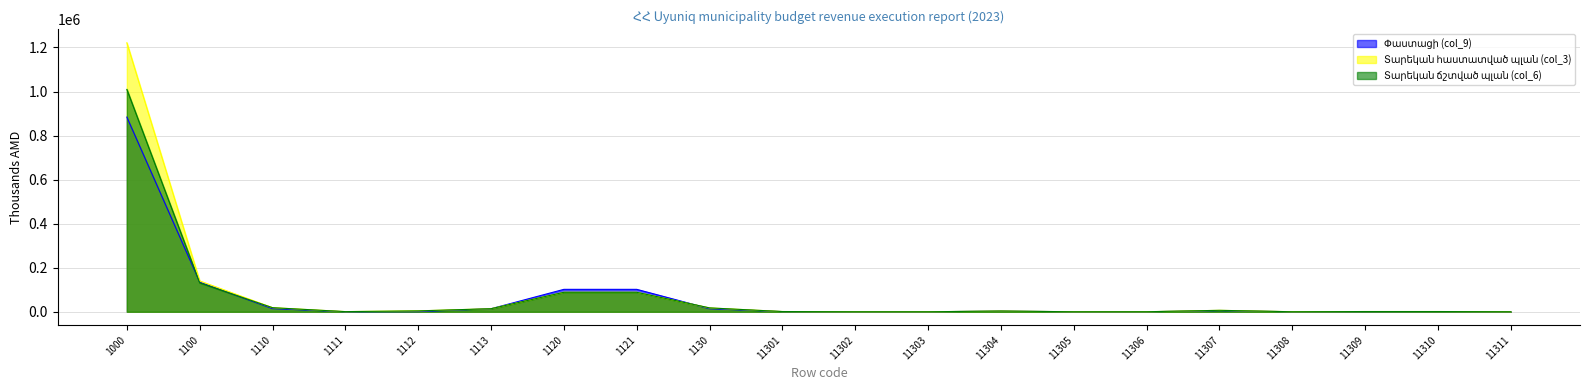

Reading left to right, transcribe all the data shown in this chart.

Փաստացի (col_9): 1000=883934.5	1100=135010.9	1110=14495.4	1111=51.0	1112=684.9	1113=13759.4	1120=101767.3	1121=101767.3	1130=13934.4	11301=667.0	11302=0.0	11303=0.0	11304=2960.0	11305=0.0	11306=50.0	11307=5199.0	11308=41.1	11309=556.0	11310=755.0	11311=0.0
Տարեկան հաստատված պլան (col_3): 1000=1221360.8	1100=139987.5	1110=18494.5	1111=650.0	1112=4000.0	1113=13844.5	1120=88343.0	1121=88343.0	1130=17300.0	11301=1000.0	11302=0.0	11303=0.0	11304=3300.0	11305=0.0	11306=100.0	11307=6500.0	11308=200.0	11309=1000.0	11310=1000.0	11311=20.0
Տարեկան ճշտված պլան (col_6): 1000=1009634.3	1100=131231.1	1110=18494.5	1111=650.0	1112=4000.0	1113=13844.5	1120=88343.0	1121=88343.0	1130=17590.0	11301=1000.0	11302=0.0	11303=0.0	11304=3300.0	11305=0.0	11306=100.0	11307=6500.0	11308=50.0	11309=1000.0	11310=1000.0	11311=20.0